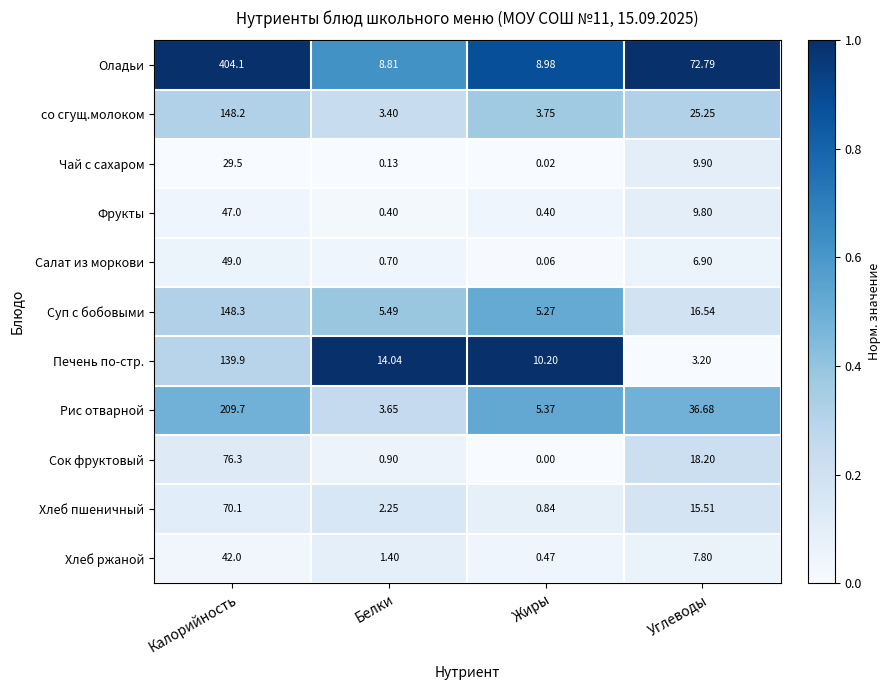

Rank the series by their maximum value, from highest to lowest.

Оладьи, Рис отварной, Суп с бобовыми, со сгущ.молоком, Печень по-стр., Сок фруктовый, Хлеб пшеничный, Салат из моркови, Фрукты, Хлеб ржаной, Чай с сахаром